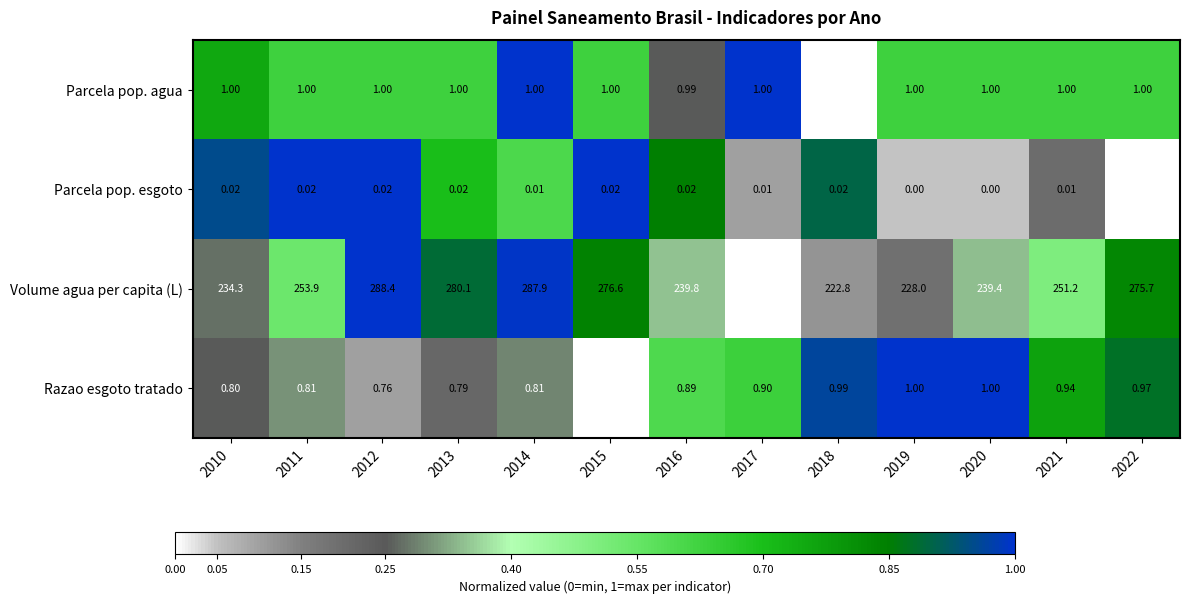

What is the total value across all series at 2020?

241.4